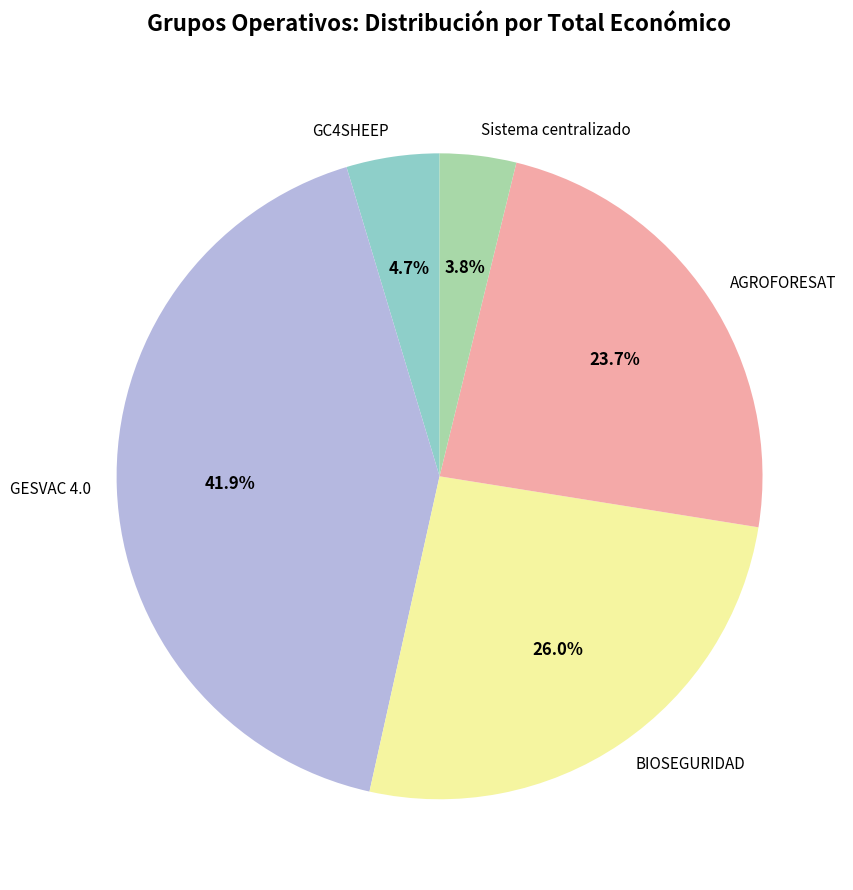

How many slices are in this pie chart?

5